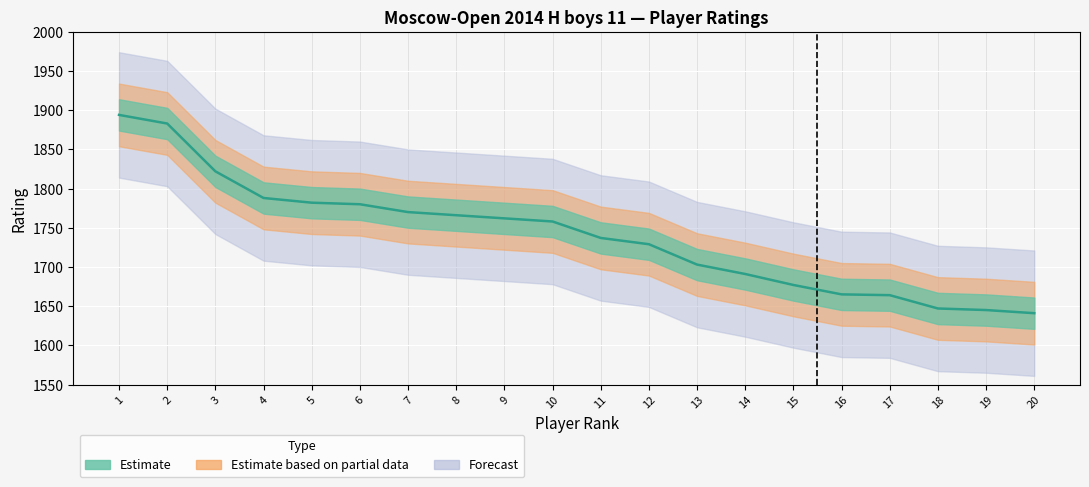

Which has a higher value, 9 or 8?

8